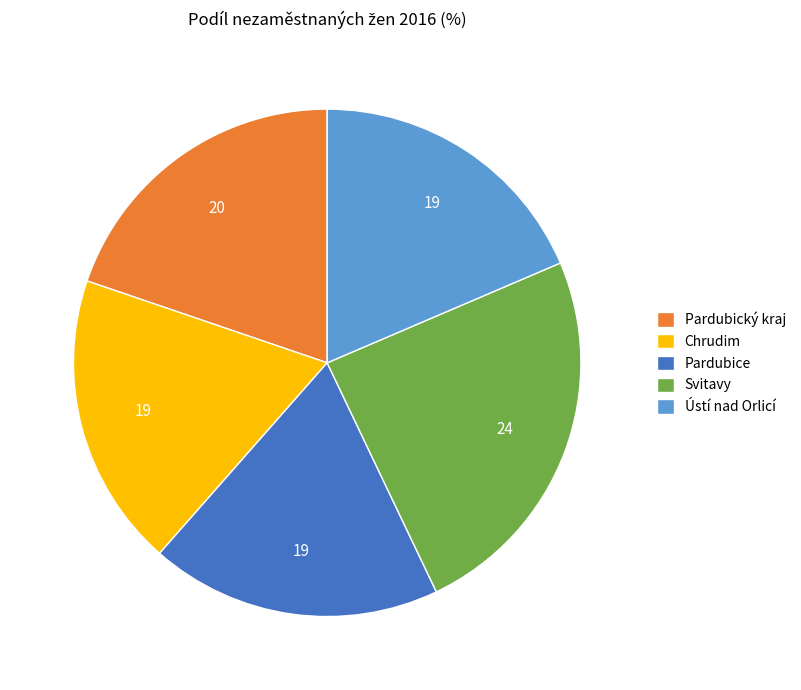

The Pardubice slice represents 29% of the pie. True or false?

False